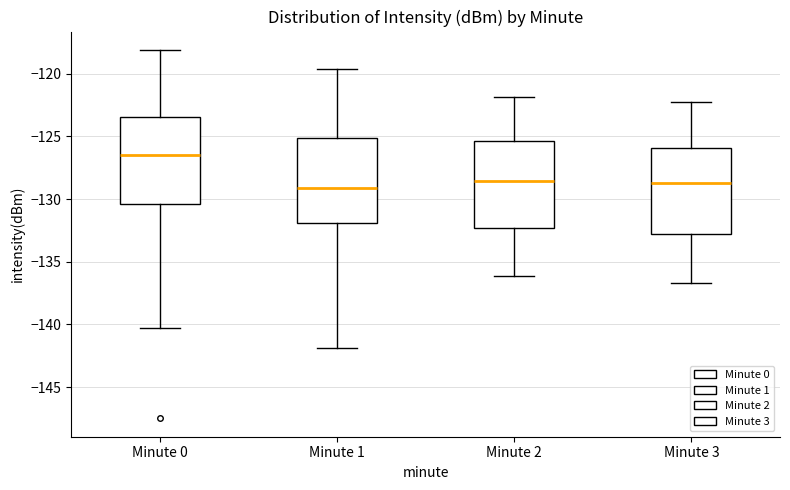

Where does the median line of the box for Minute 0 sit on the y-axis? The values are not printed on the chart, so give them approximately, as read against the axis.

-126.5